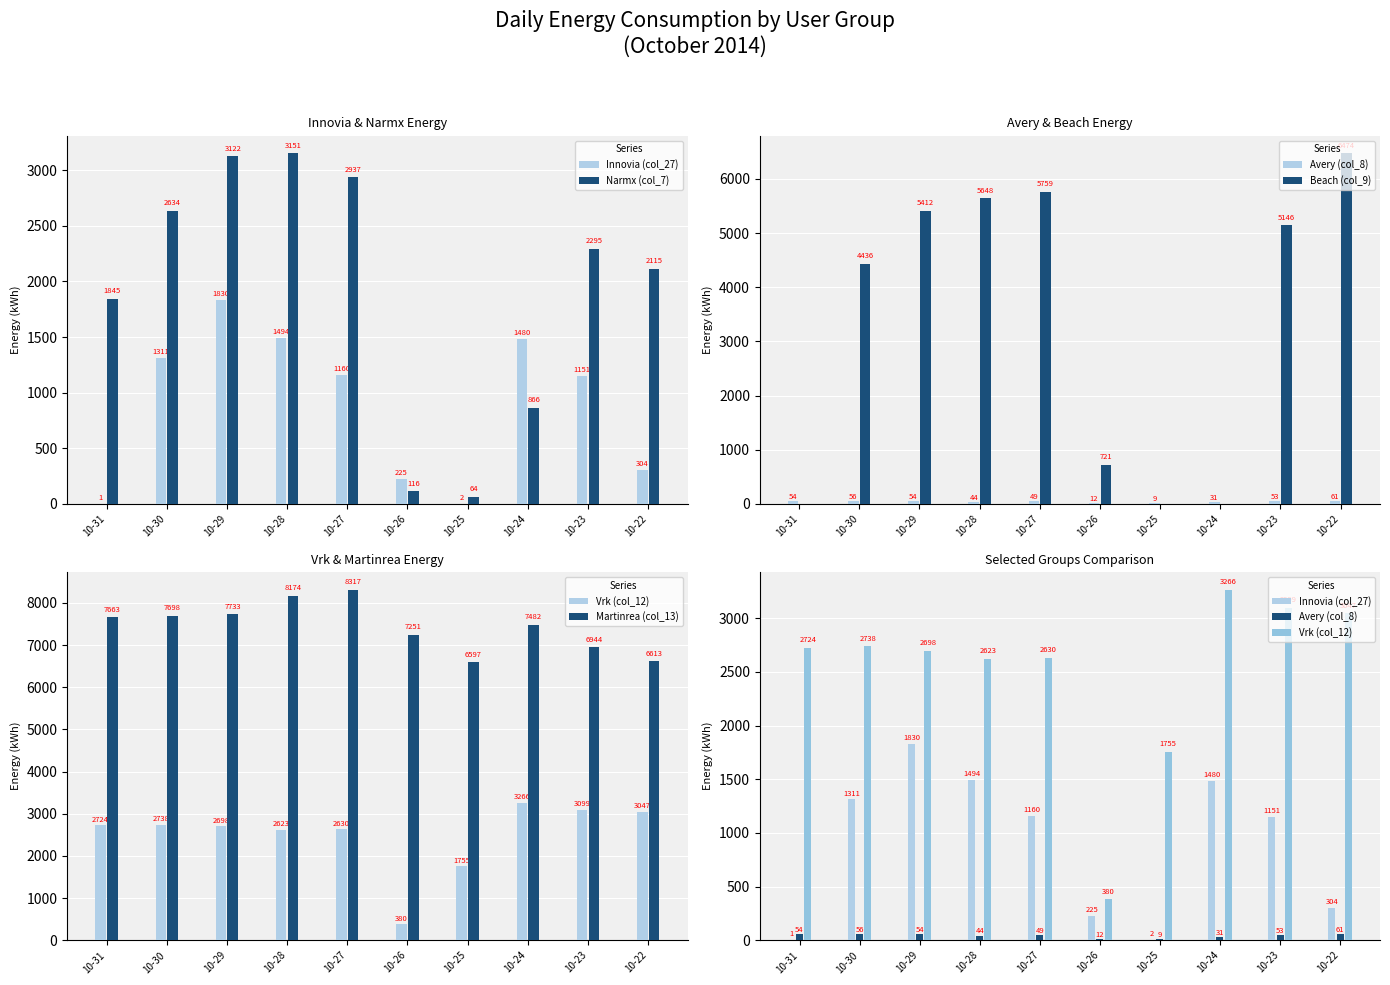

Which series has the widest spread of values?

Beach (col_9)